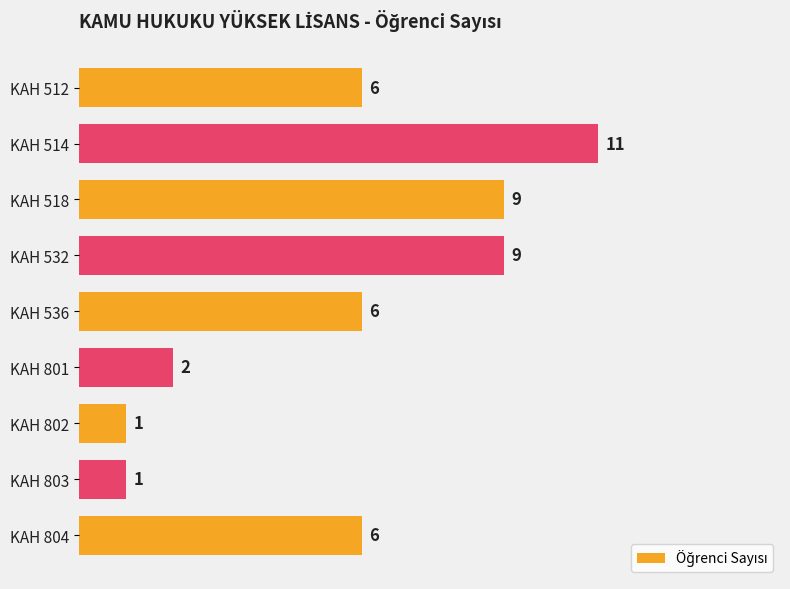

Reading top to bottom, extract all data points from this chart.

KAH 512=6	KAH 514=11	KAH 518=9	KAH 532=9	KAH 536=6	KAH 801=2	KAH 802=1	KAH 803=1	KAH 804=6